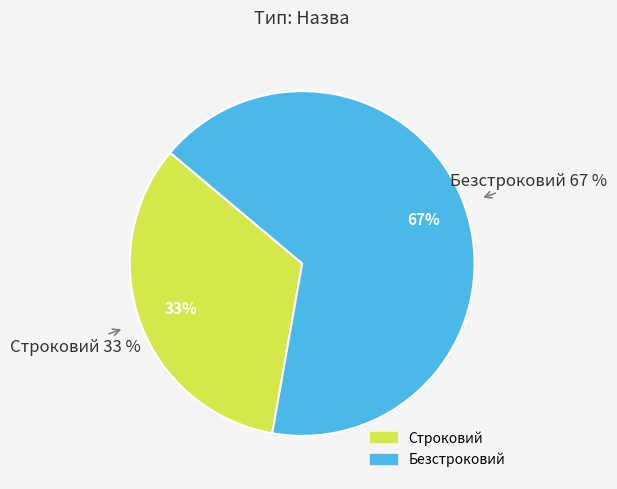

To the nearest percent, what portion does Безстроковий represent?

67%